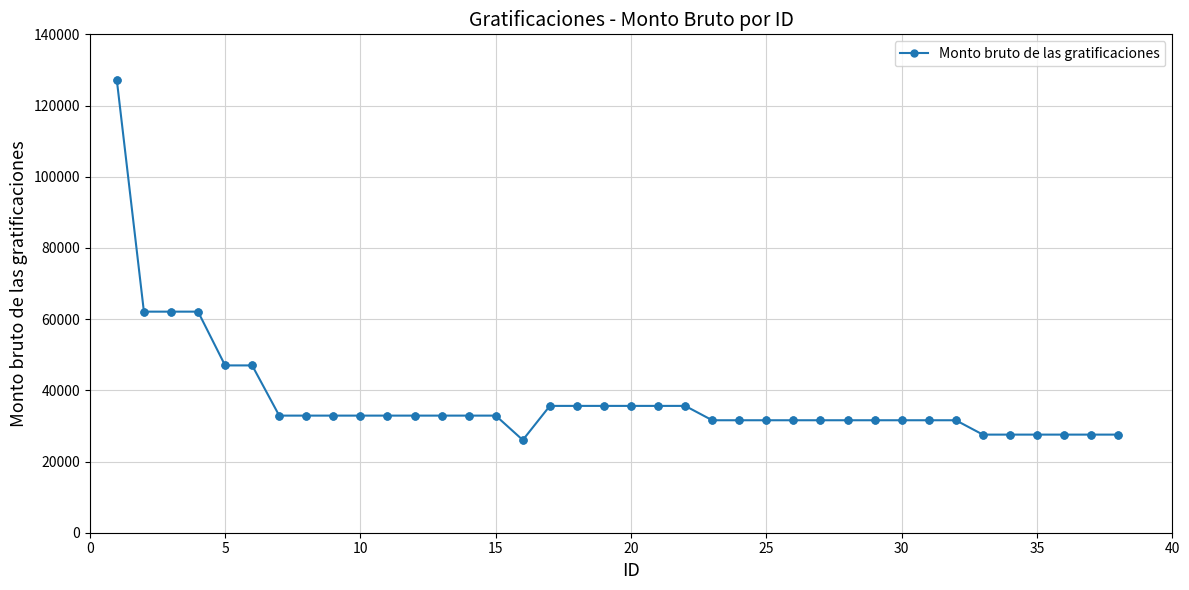

What is the maximum value shown in the chart?

127102.7